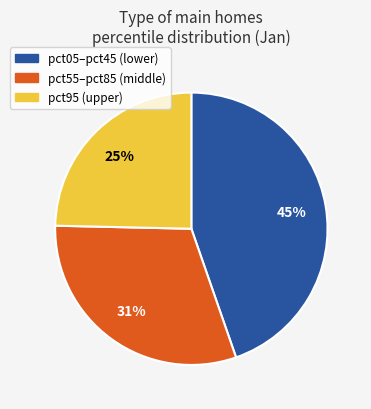

To the nearest percent, what is the difference between the largest and smallest slice percentages?

20%